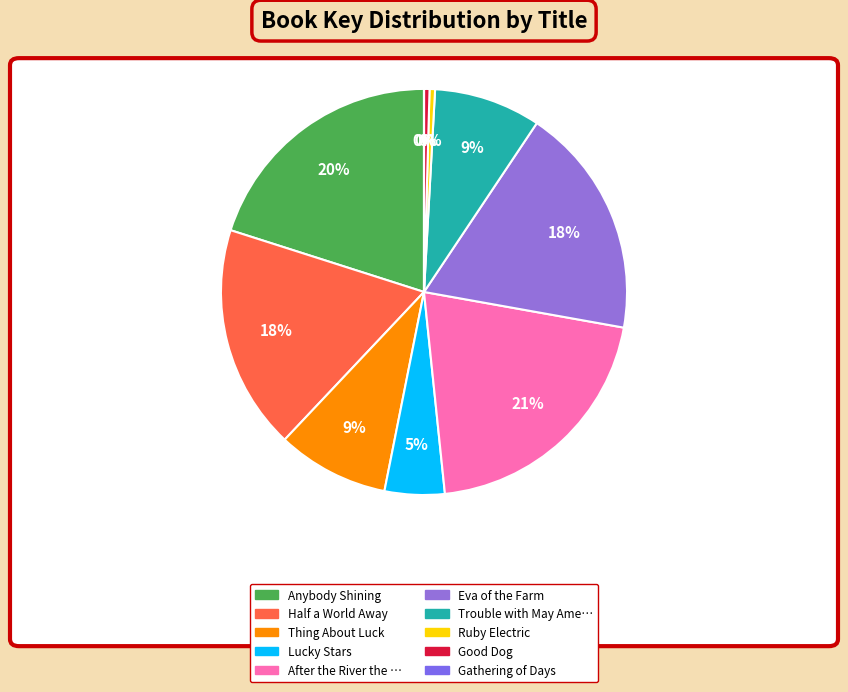

Count the number of slices in the pie.

10